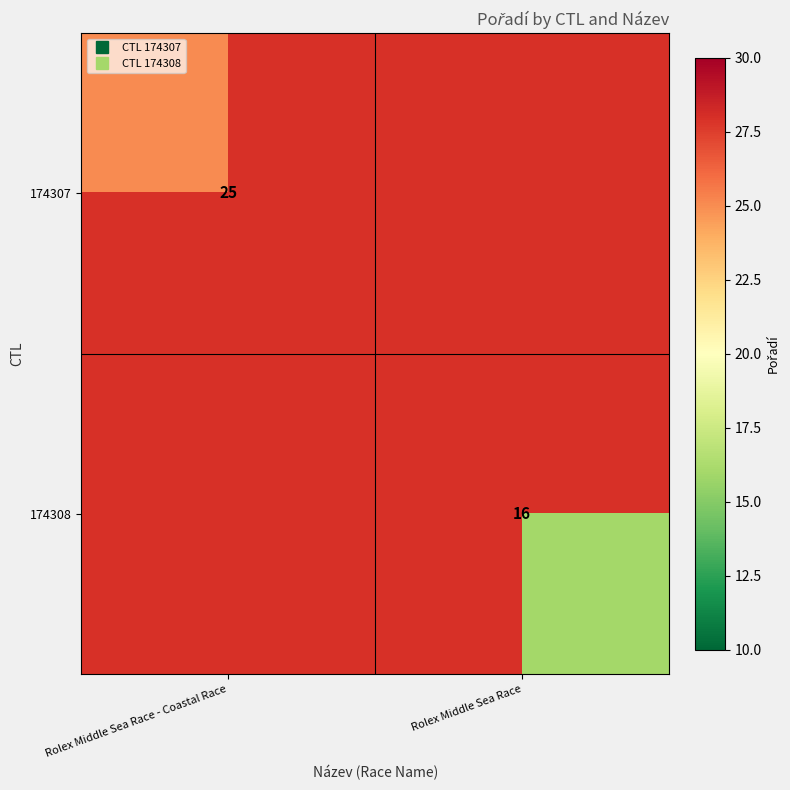

Which category has the lowest value in the 174307 series?

Rolex Middle Sea Race - Coastal Race